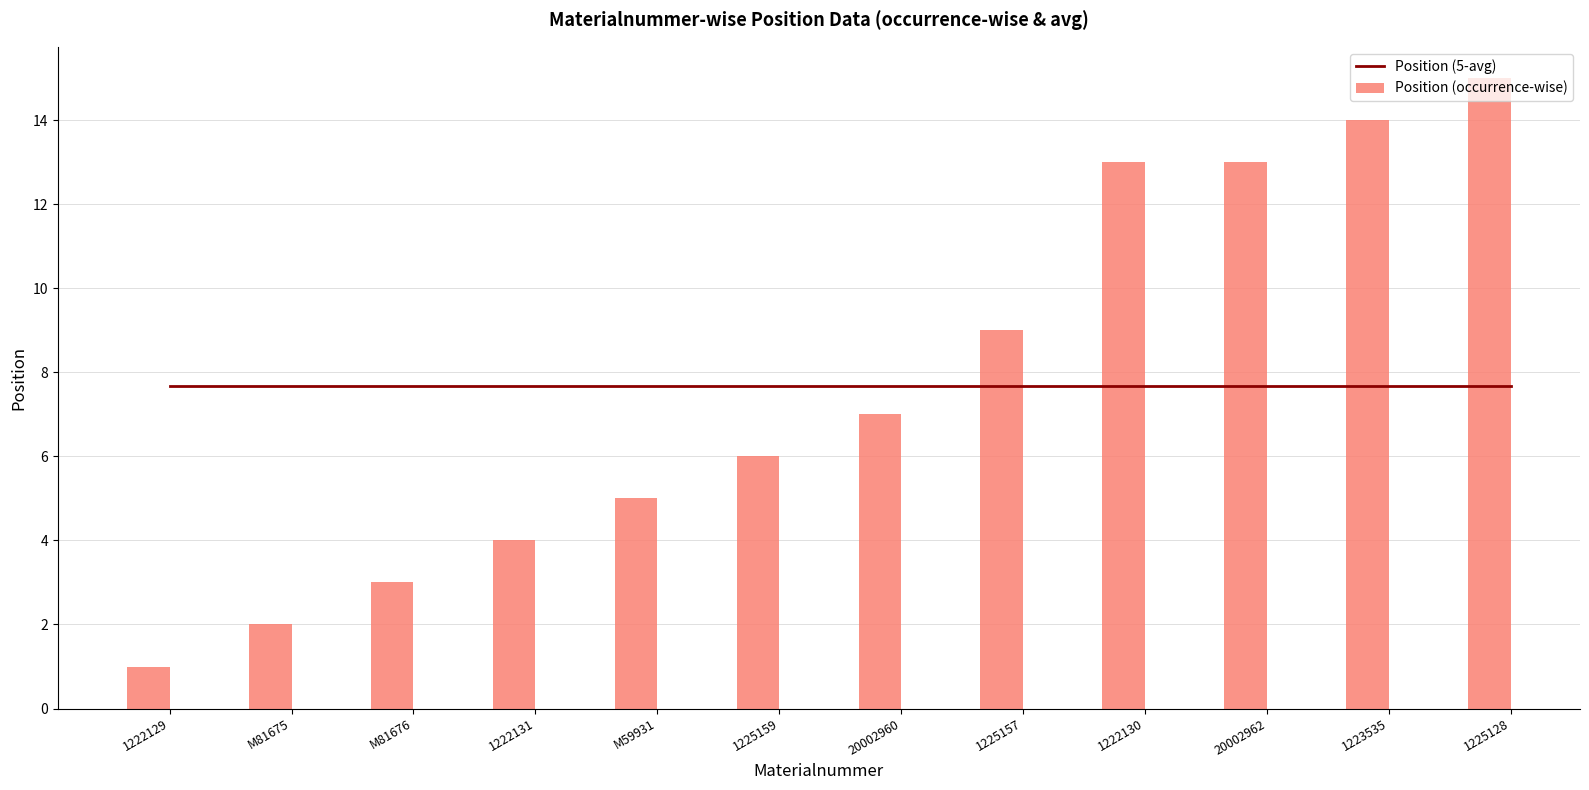

What is the sum of the Position (5-avg) values at 1225159 and M81676?

15.3